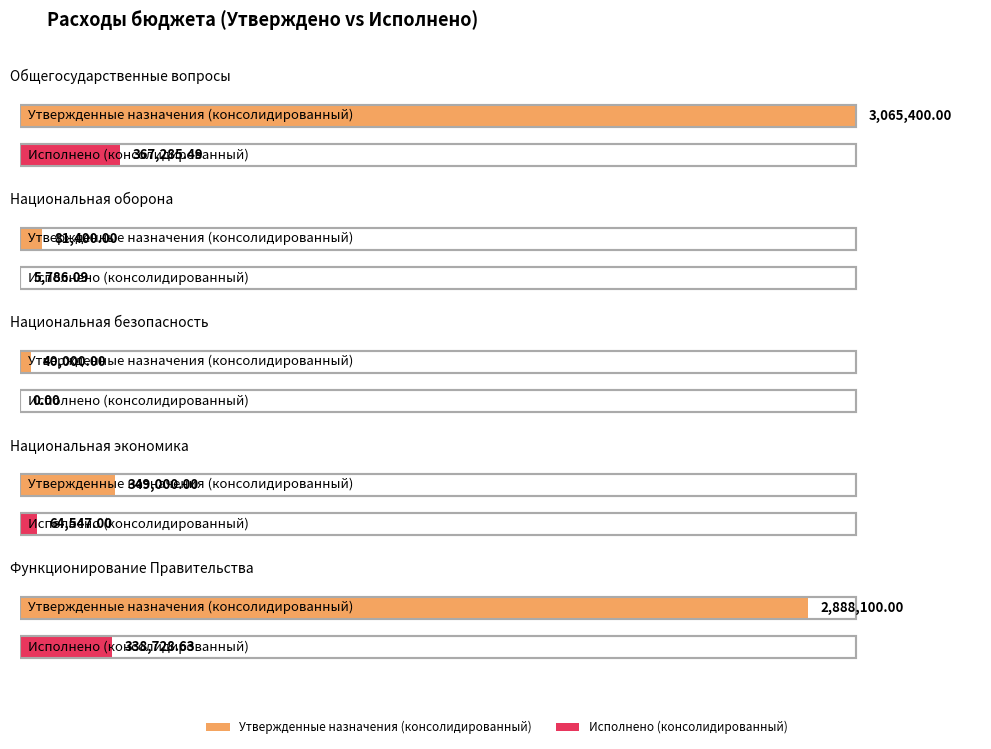

At how many categories does at least one series exceed 1987276?

2